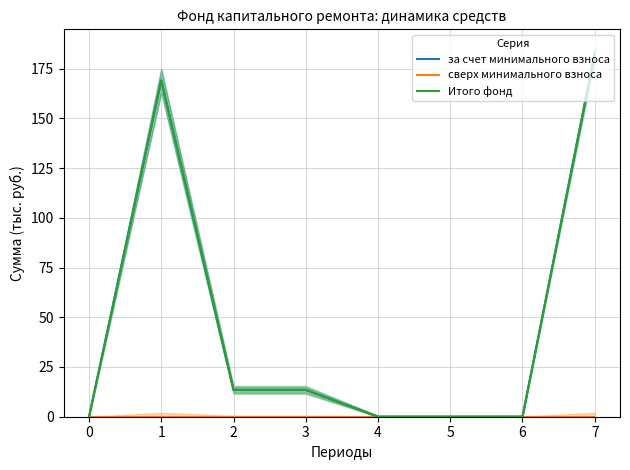

Which series has the largest range (max minus min)?

за счет минимального взноса